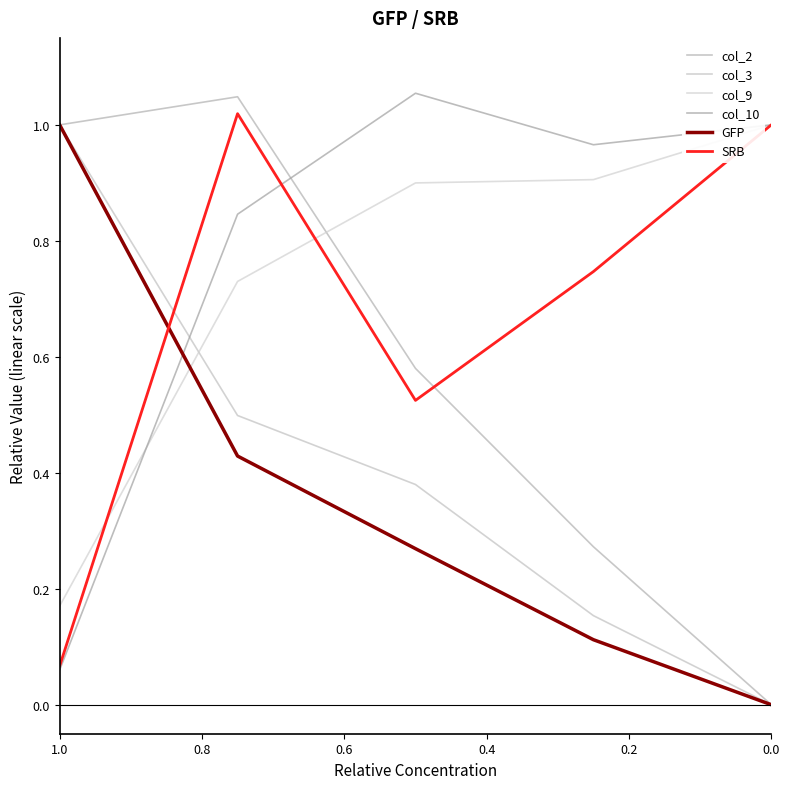

The value of col_10 at 1.0 is 0.1. True or false?

False